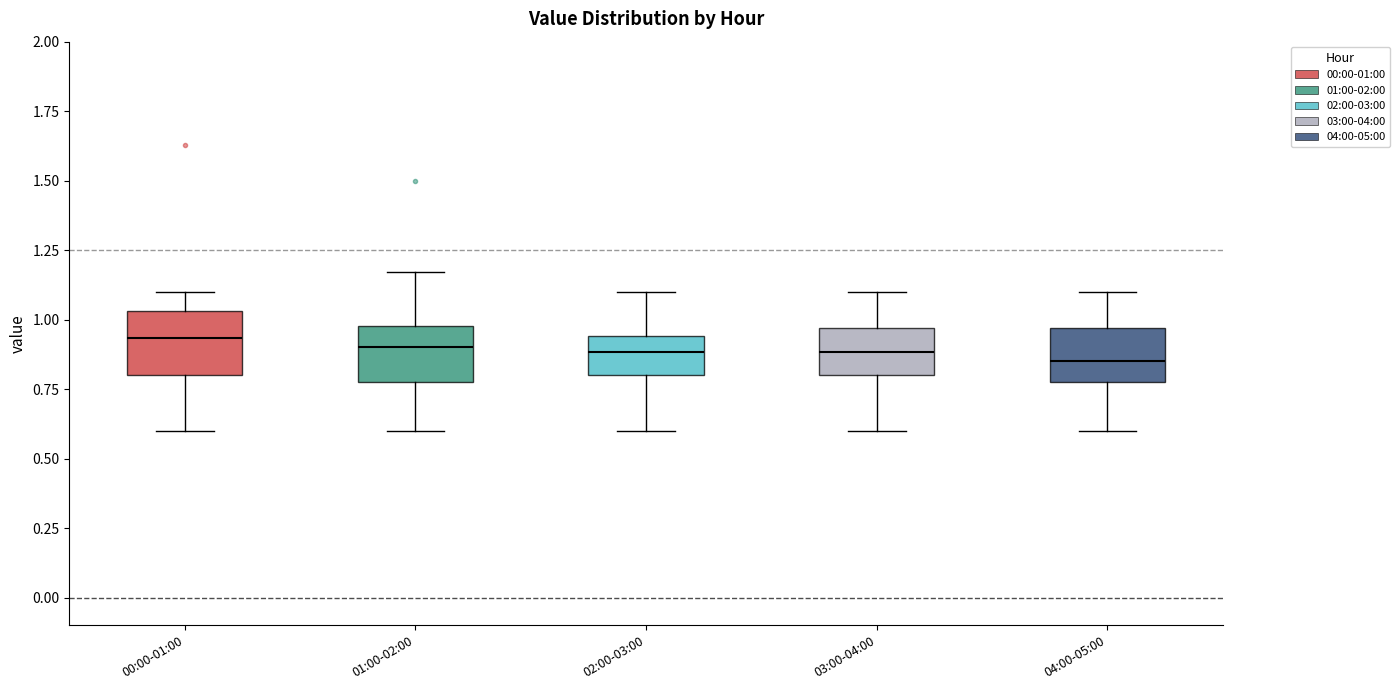

Reading left to right, transcribe this box plot: for each box, give where its median line is, the range the box spans, and where its two whiskers end, as read against the y-axis. The values are not printed on the chart, so give them approximately, as read against the axis.

00:00-01:00: median 0.95, box 0.80 to 1.05, whiskers 0.60 to 1.10
01:00-02:00: median 0.90, box 0.80 to 1.00, whiskers 0.60 to 1.15
02:00-03:00: median 0.90, box 0.80 to 0.95, whiskers 0.60 to 1.10
03:00-04:00: median 0.90, box 0.80 to 0.95, whiskers 0.60 to 1.10
04:00-05:00: median 0.85, box 0.80 to 0.95, whiskers 0.60 to 1.10